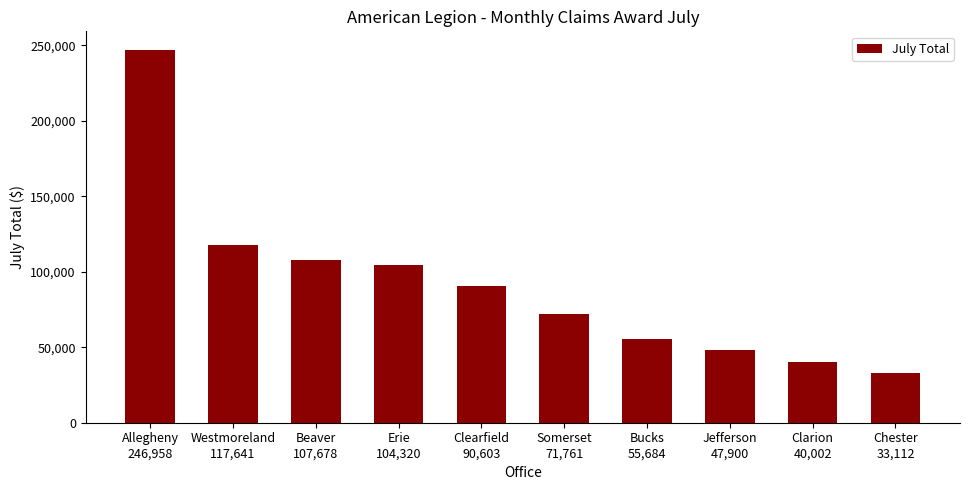

What is the value of the 2nd bar from the left?

117641